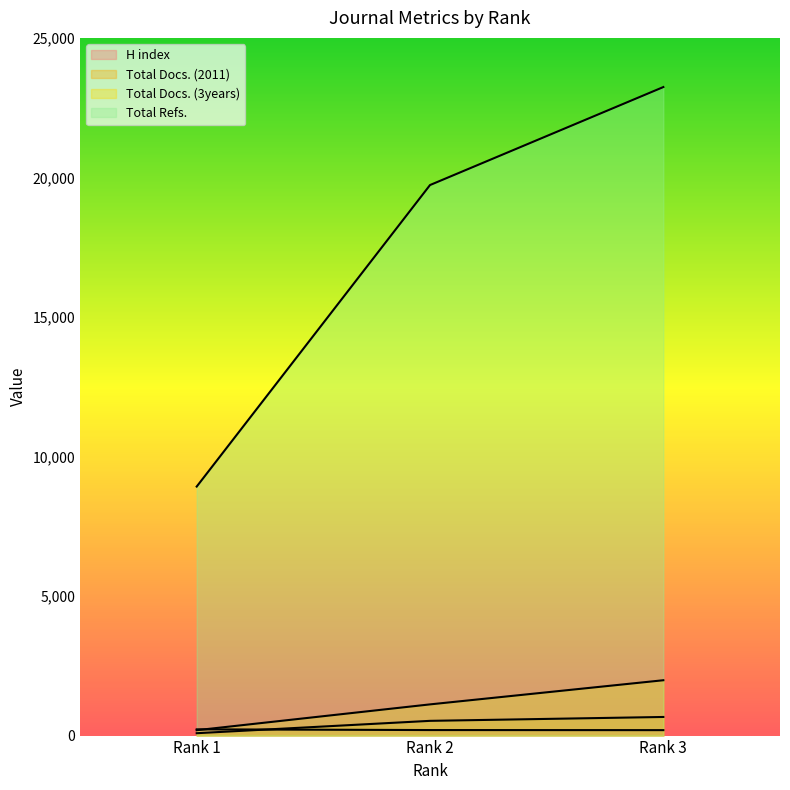

Is the value of Total Docs. (3years) at Rank 2 greater than the value of Total Refs. at Rank 2?

No